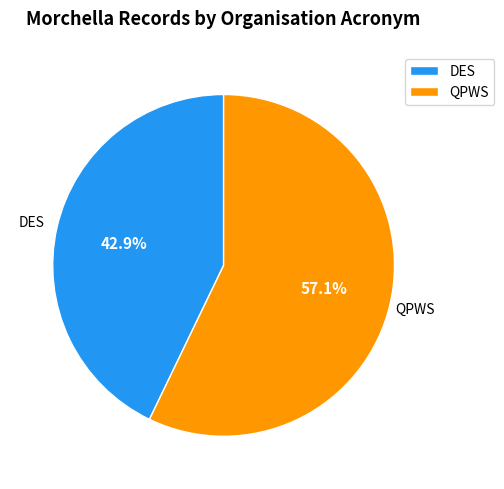

How much of the chart is everything except DES?

57.1%